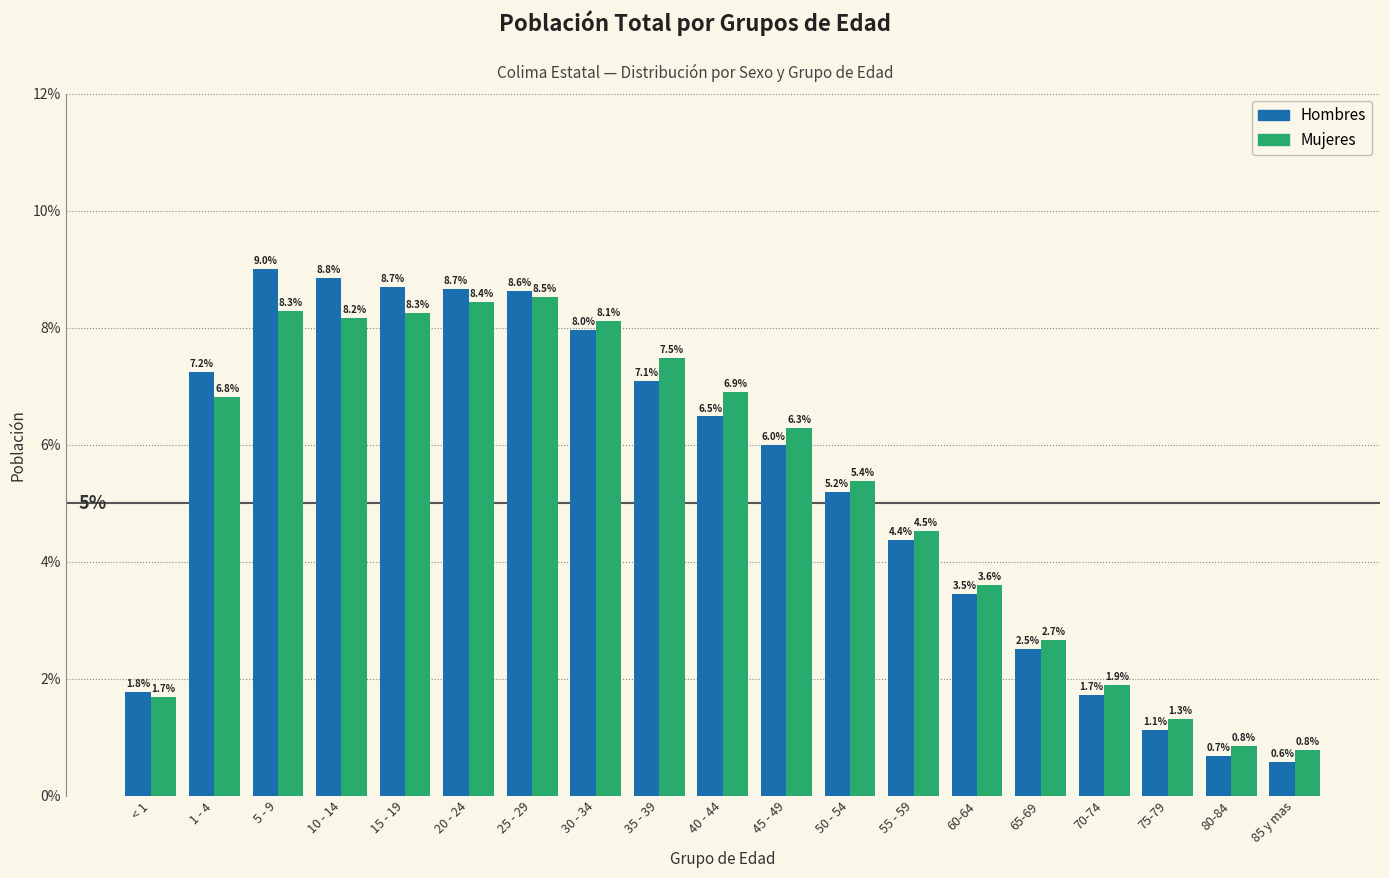

Reading right to left, transcribe all the data shown in this chart.

Hombres: 85 y mas=0.6	80-84=0.7	75-79=1.1	70-74=1.7	65-69=2.5	60-64=3.5	55 - 59=4.4	50 - 54=5.2	45 - 49=6.0	40 - 44=6.5	35 - 39=7.1	30 - 34=8.0	25 - 29=8.6	20 - 24=8.7	15 - 19=8.7	10 - 14=8.8	5 - 9=9.0	1 - 4=7.2	< 1=1.8
Mujeres: 85 y mas=0.8	80-84=0.8	75-79=1.3	70-74=1.9	65-69=2.7	60-64=3.6	55 - 59=4.5	50 - 54=5.4	45 - 49=6.3	40 - 44=6.9	35 - 39=7.5	30 - 34=8.1	25 - 29=8.5	20 - 24=8.4	15 - 19=8.3	10 - 14=8.2	5 - 9=8.3	1 - 4=6.8	< 1=1.7